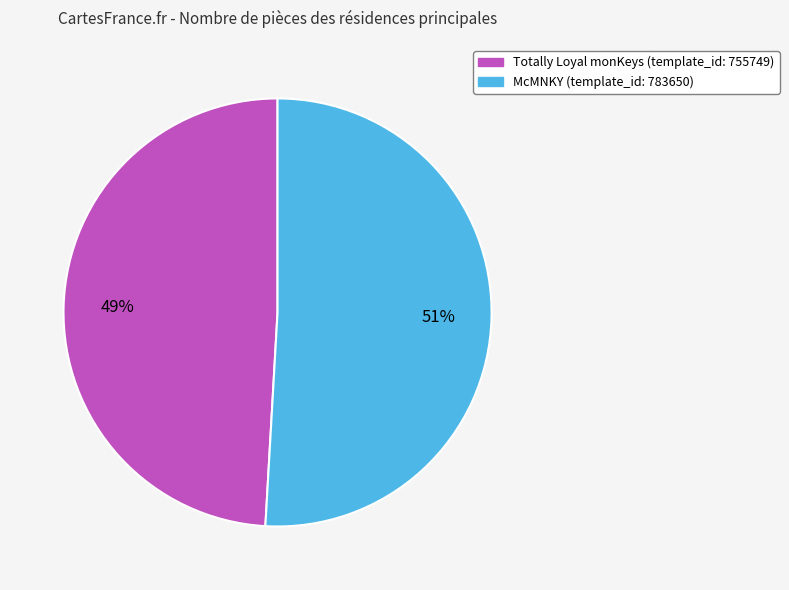

Which has a higher value, McMNKY or Totally Loyal monKeys?

McMNKY